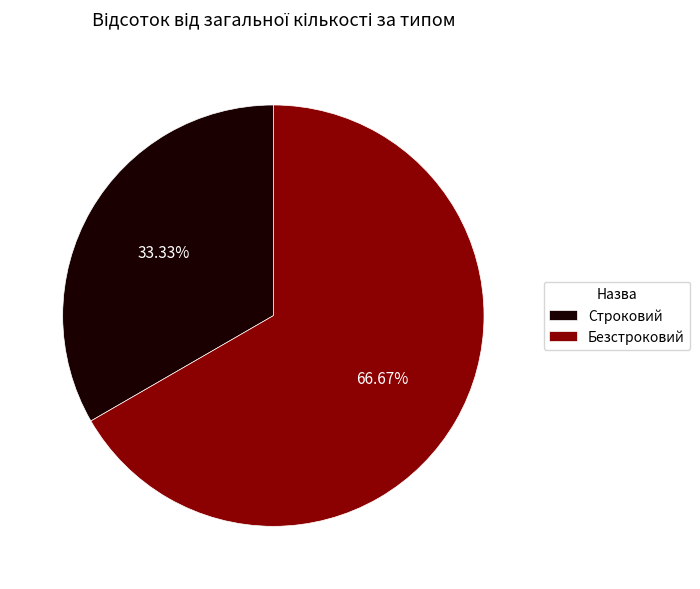

Rank the categories by value from lowest to highest.

Строковий, Безстроковий